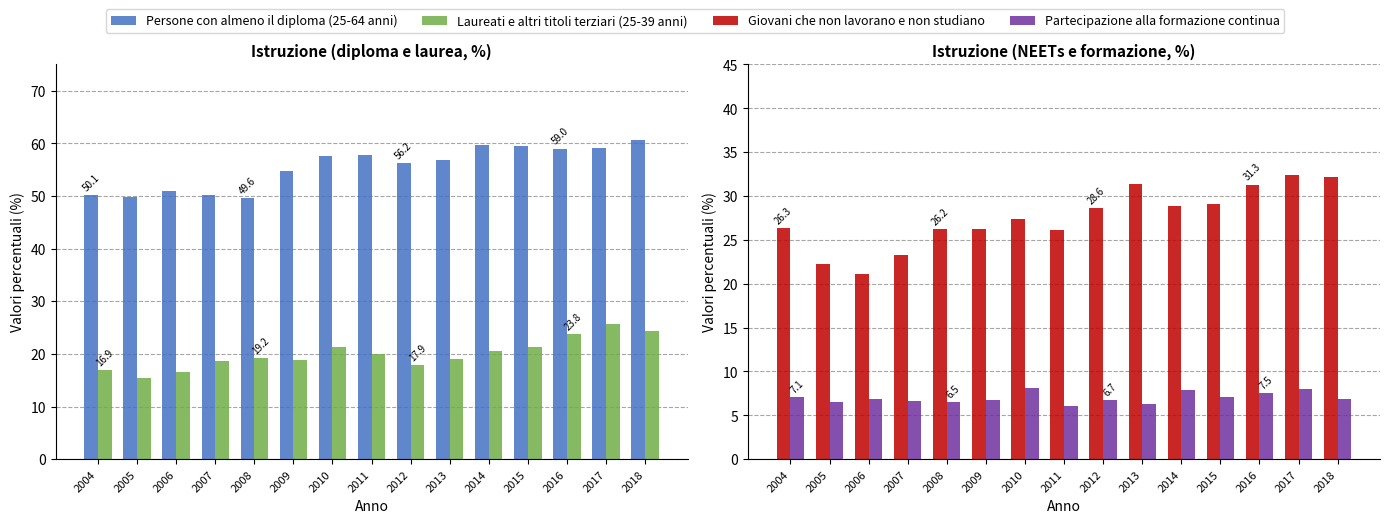

Which series has the widest spread of values?

Giovani che non lavorano e non studiano